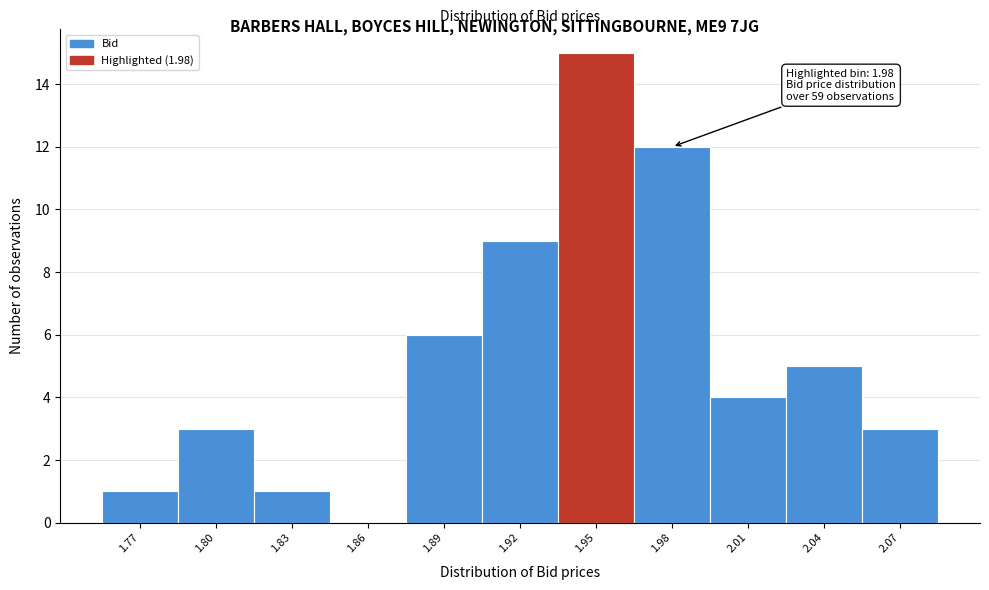

Reading left to right, list all the values displayed in this chart.

1.77=1	1.80=3	1.83=1	1.86=0	1.89=6	1.92=9	1.95=15	1.98=12	2.01=4	2.04=5	2.07=3